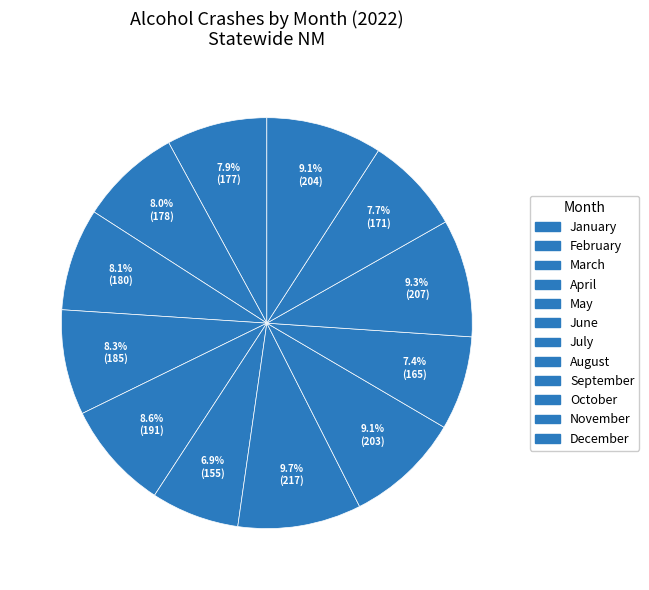

True or false: March accounts for 8% of the total.

True